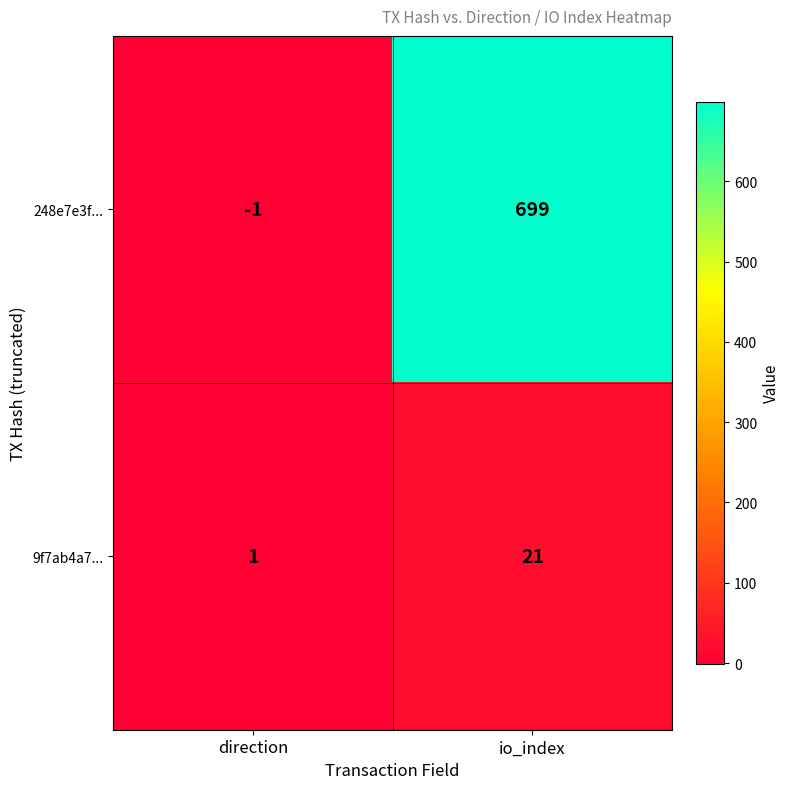

At which category is the sum across all series the highest?

io_index